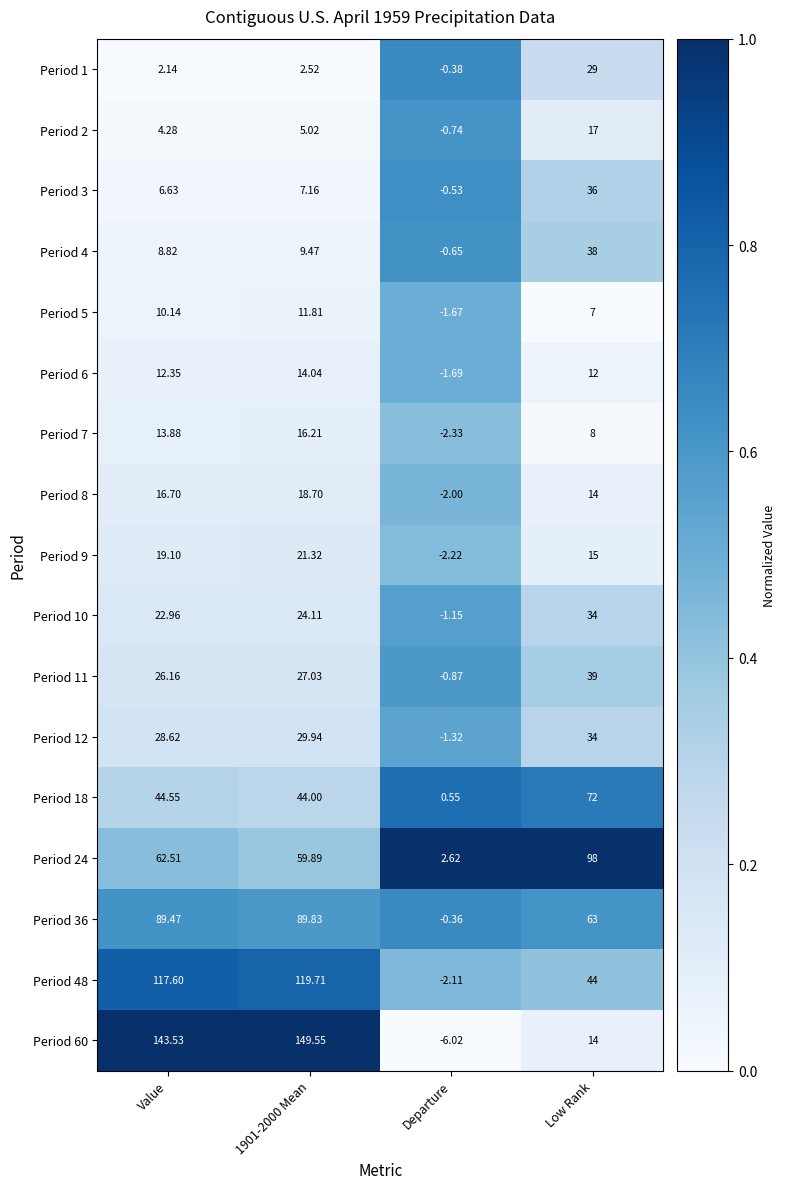

What is the difference between the highest and lowest values at Low Rank?

91.0